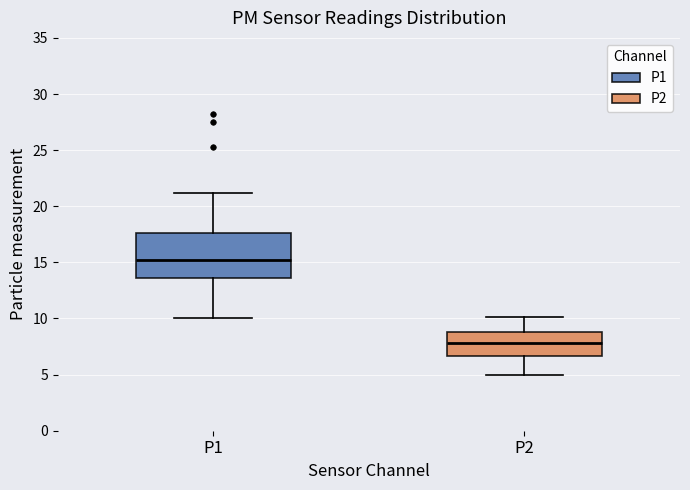

Which box is the tallest, from its lower edge to its upper edge?

P1